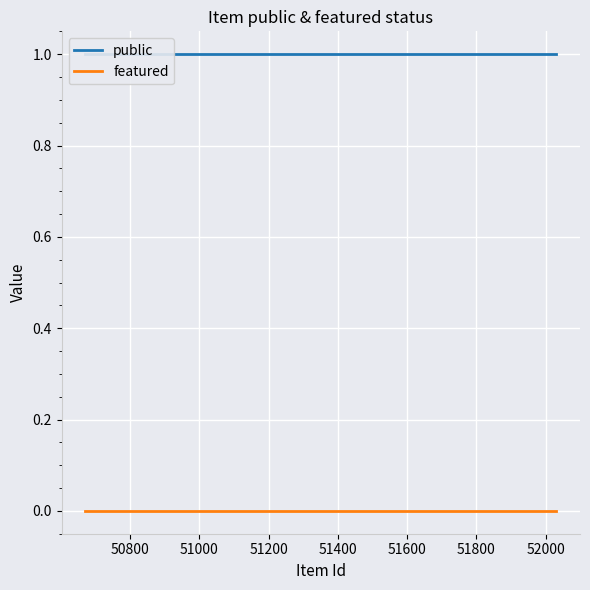

Which series has the largest total across all categories?

public